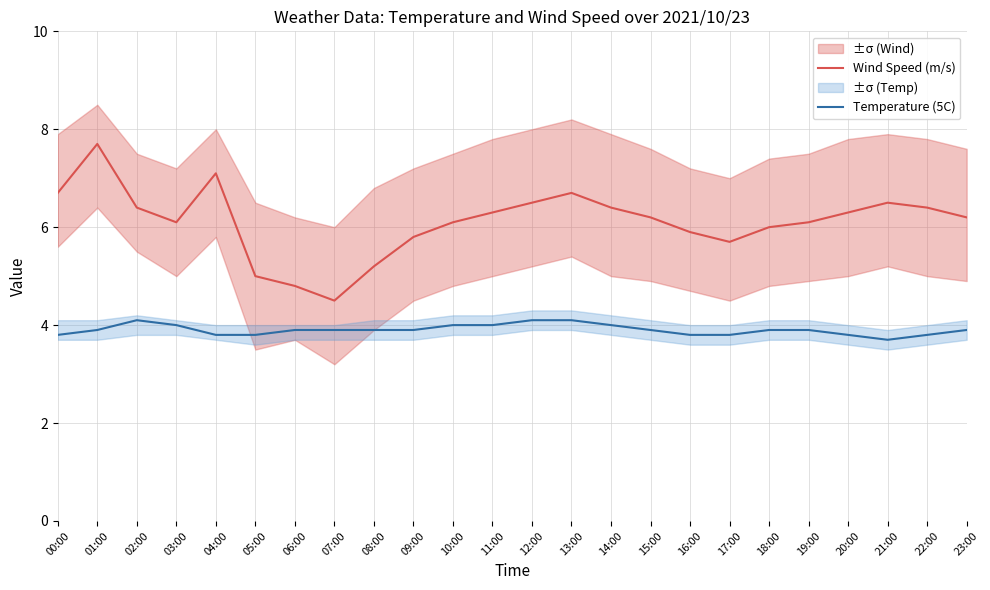

What position from the left is 21:00?

22